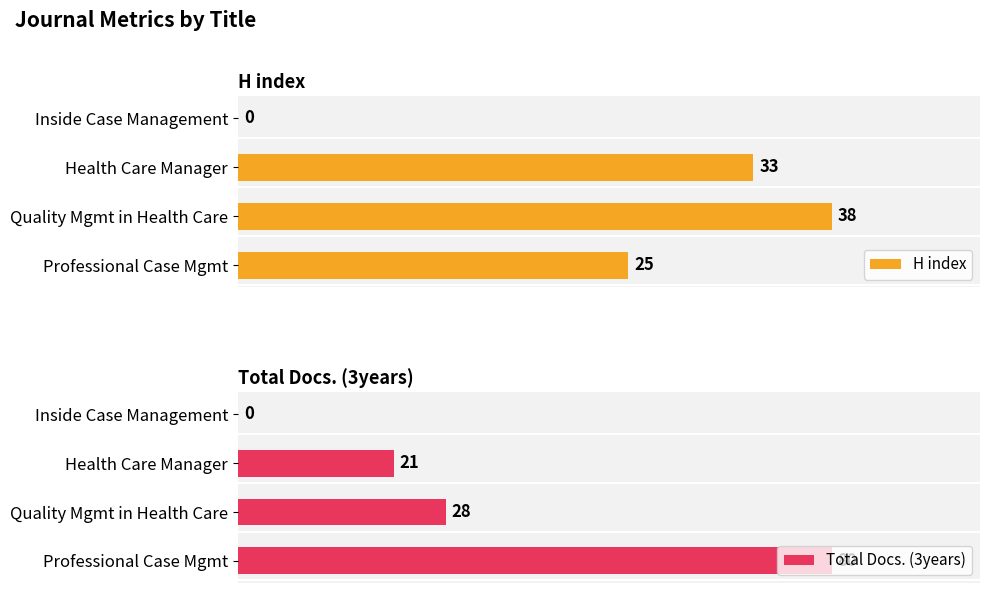

How many data points in Total Docs. (3years) are less than 28?

2